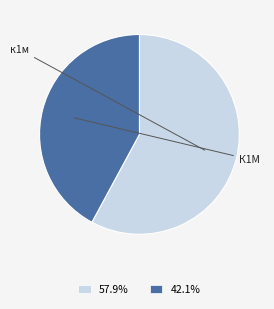

Does any single category account for the majority?

Yes